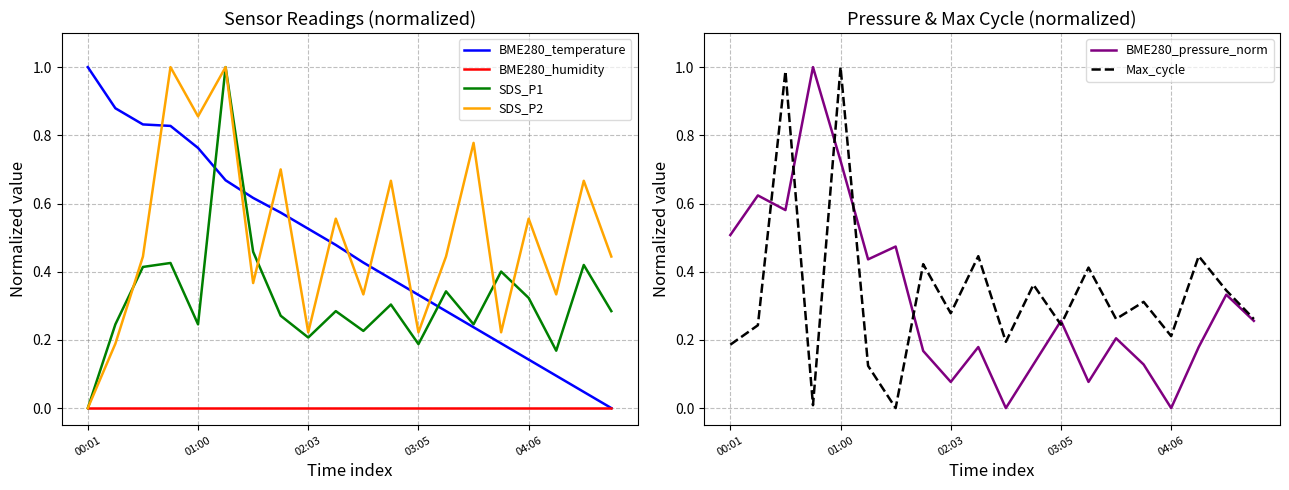

What is the maximum value for SDS_P2?

1.0